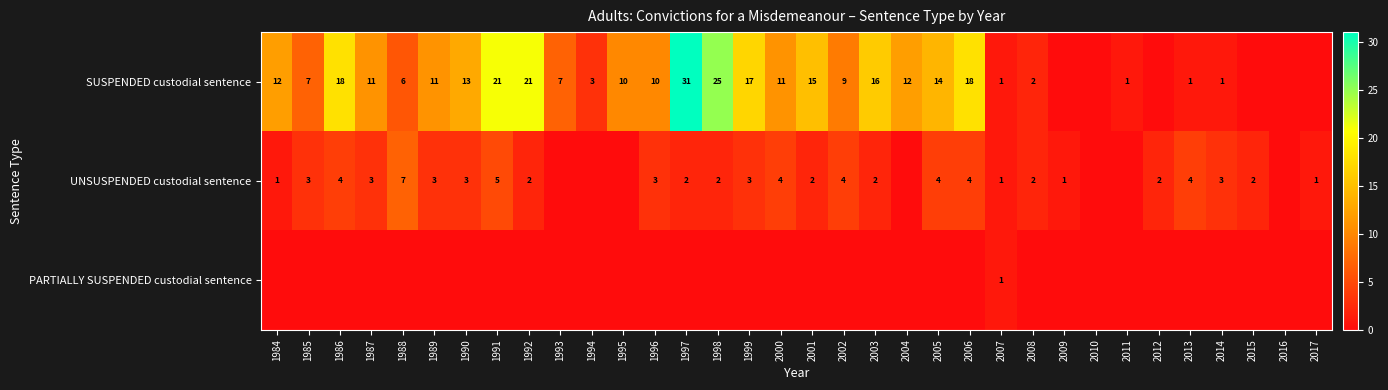

What is the sum of the SUSPENDED custodial sentence values at 1990 and 1996?

23